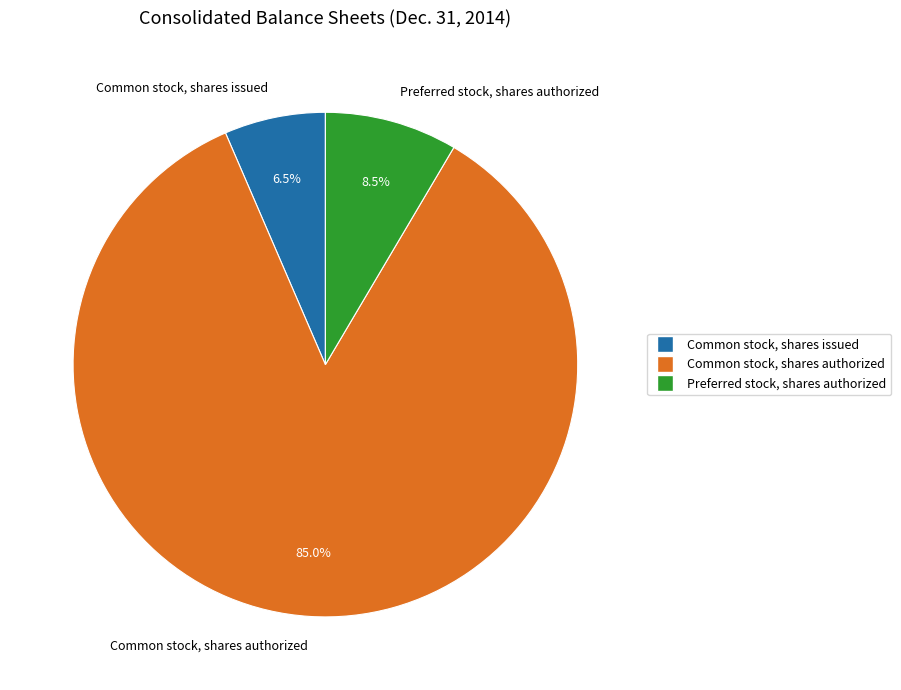

Count the number of slices in the pie.

3